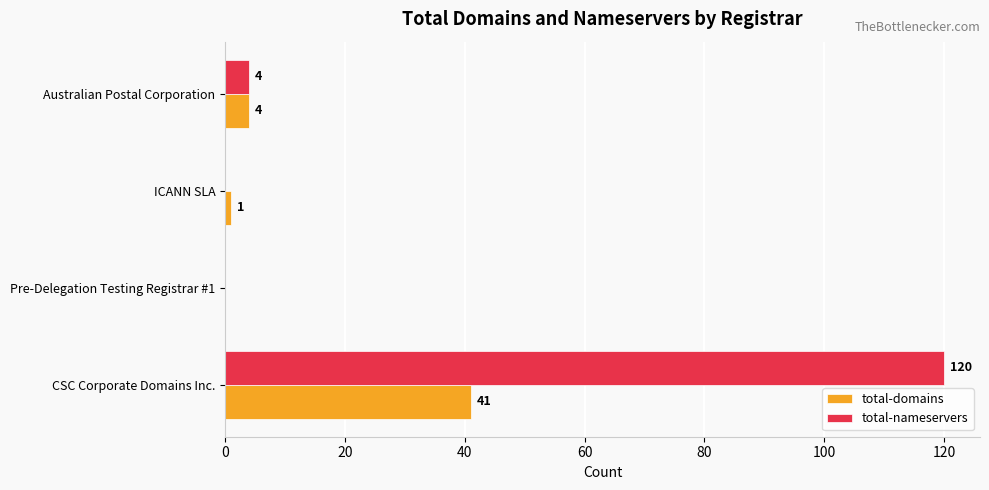

What is the sum of the total-nameservers values at ICANN SLA and CSC Corporate Domains Inc.?

120